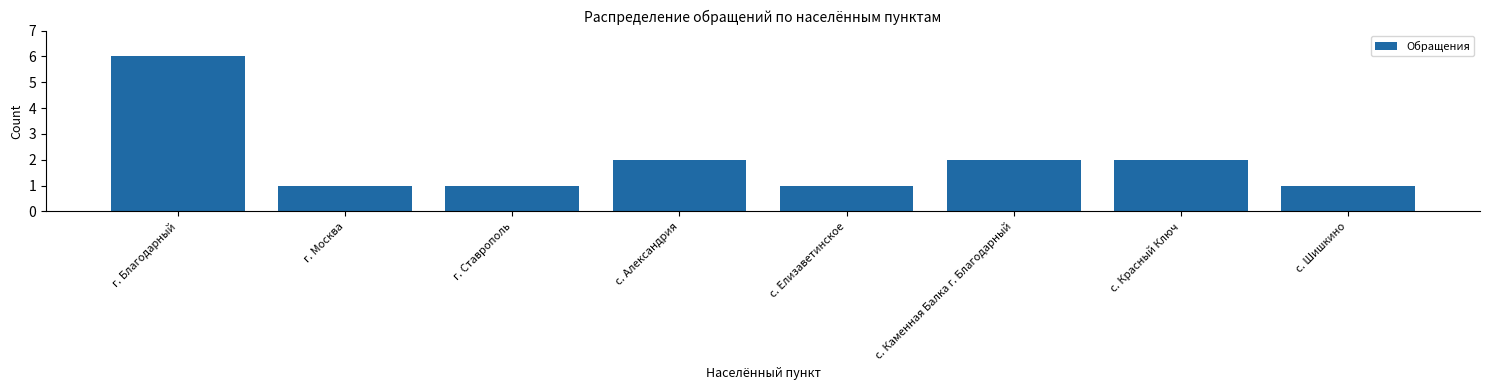

Reading left to right, extract all data points from this chart.

г. Благодарный=6	г. Москва=1	г. Ставрополь=1	с. Александрия=2	с. Елизаветинское=1	с. Каменная Балка г. Благодарный=2	с. Красный Ключ=2	с. Шишкино=1